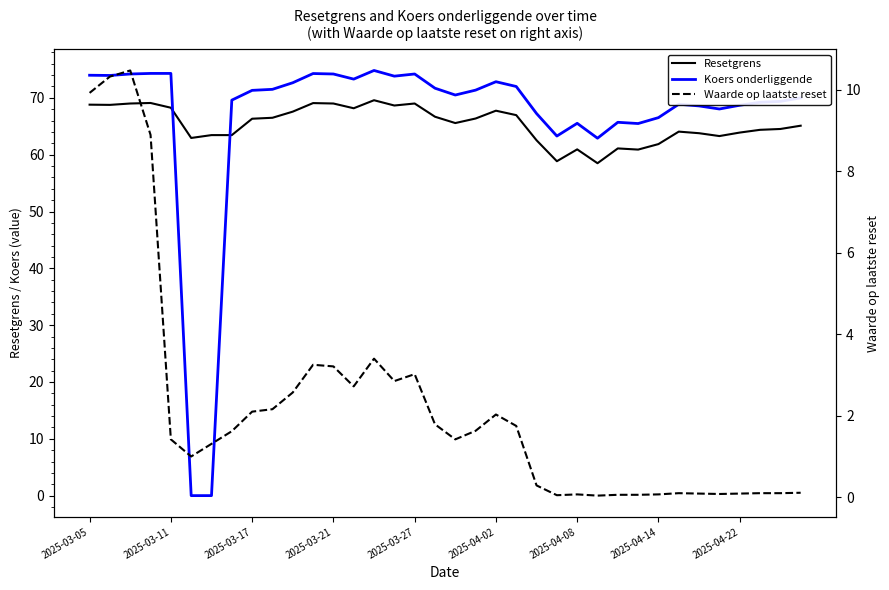

How many values in the Waarde op laatste reset series exceed 1?

21